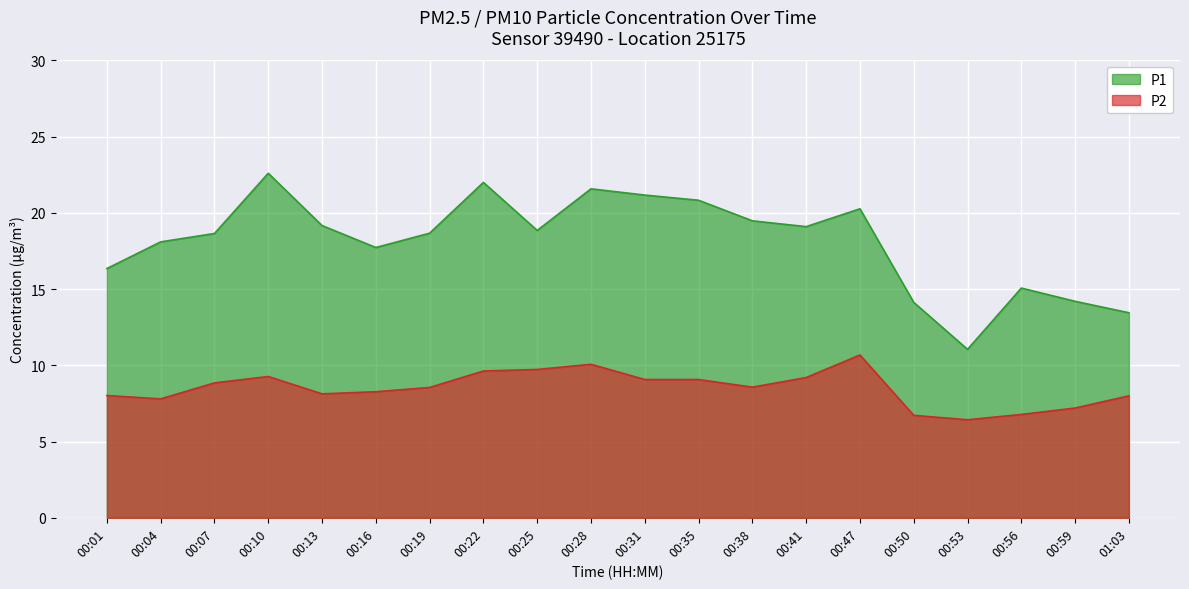

Reading left to right, list all the values displayed in this chart.

P1: 16.4	18.1	18.6	22.6	19.2	17.7	18.7	22.0	18.9	21.6	21.2	20.8	19.5	19.1	20.3	14.1	11.1	15.1	14.2	13.4
P2: 8.0	7.8	8.8	9.3	8.1	8.3	8.6	9.6	9.7	10.1	9.1	9.1	8.6	9.2	10.7	6.7	6.4	6.8	7.2	8.0